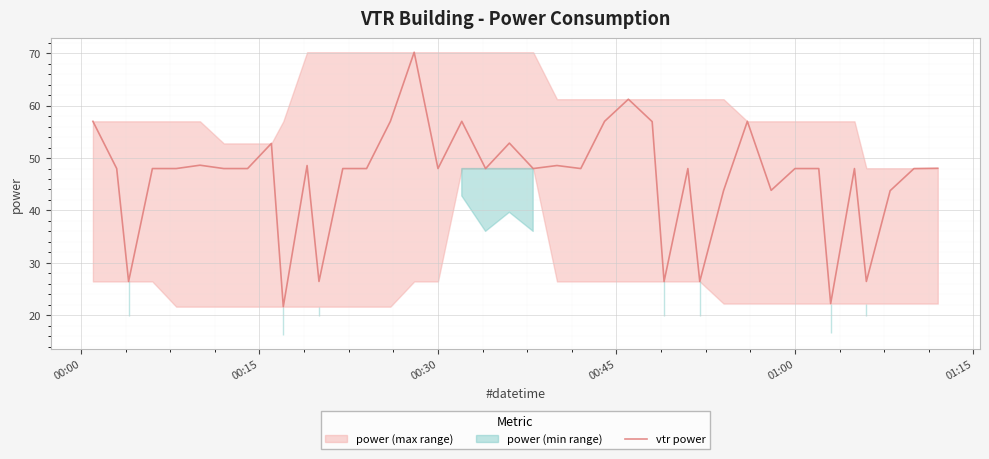

True or false: there are more than 2 points higher than both neighbors.

True